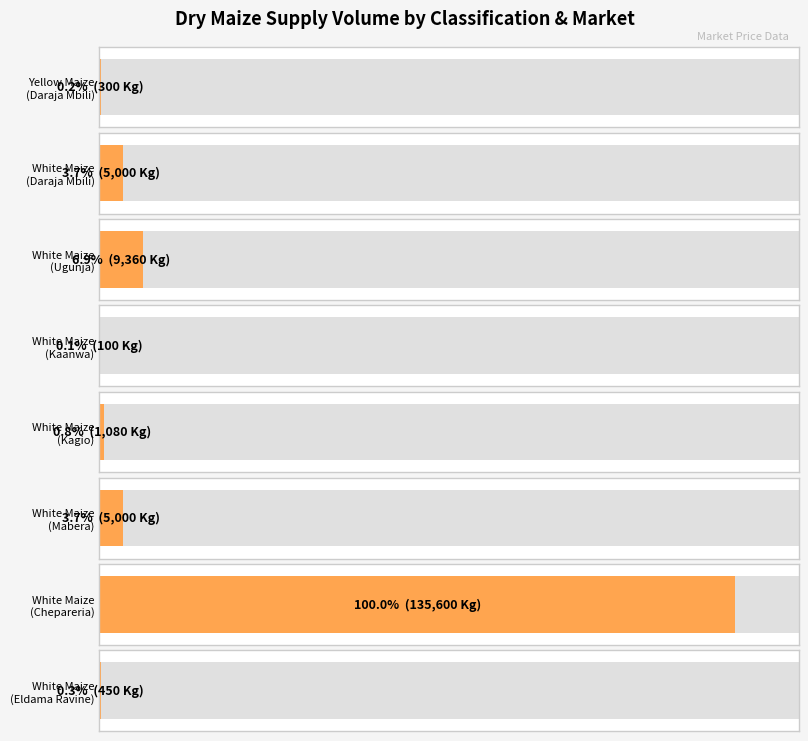

Count the number of data series in this chart.

1